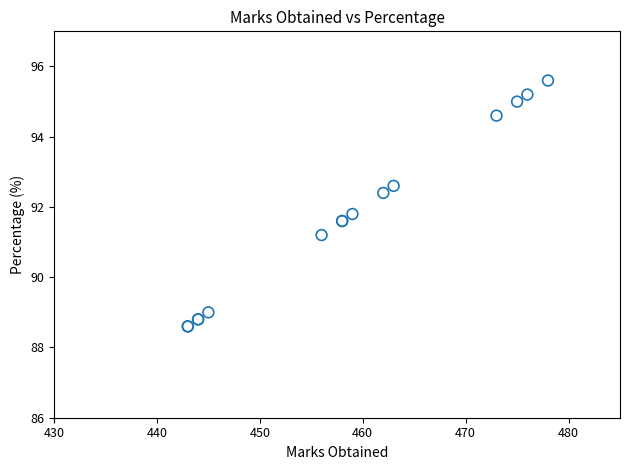

What Y value in the scatter plot is closest to 92?

91.8